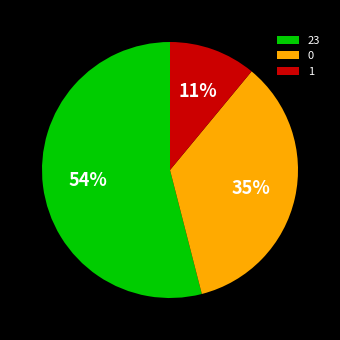

Rank the categories by value from lowest to highest.

1, 0, 23